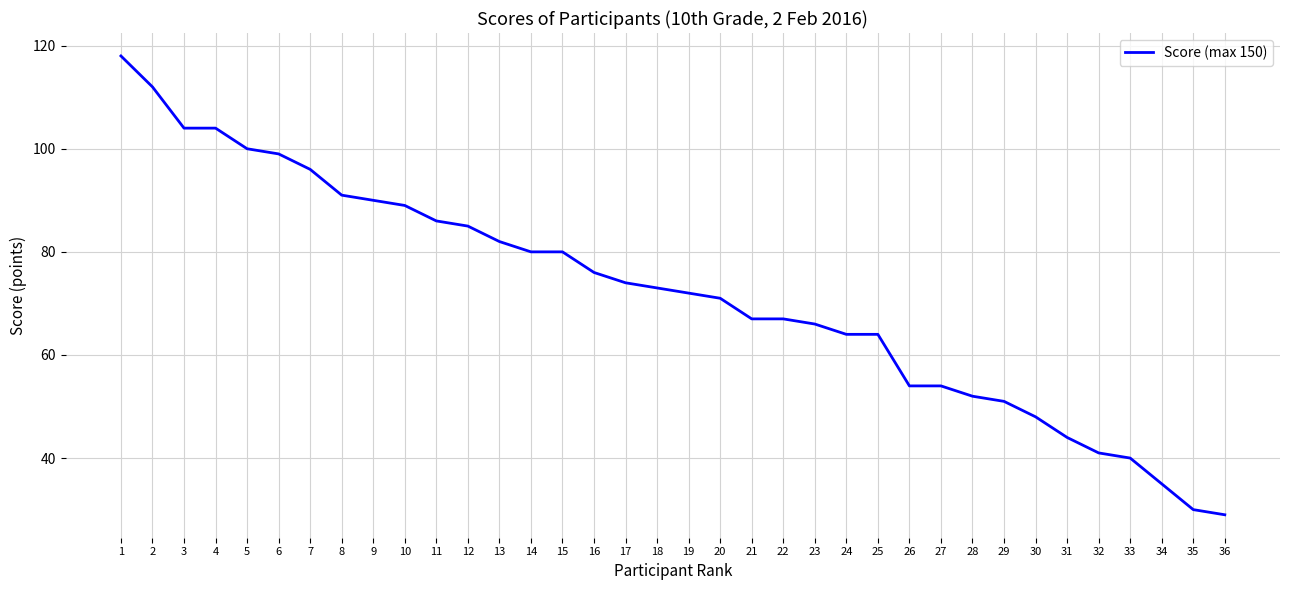

What is the maximum value shown in the chart?

118